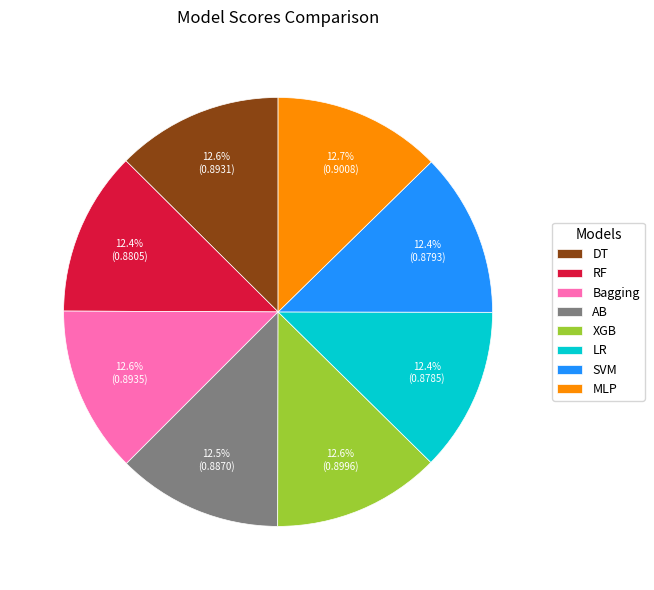

True or false: MLP accounts for 13% of the total.

True